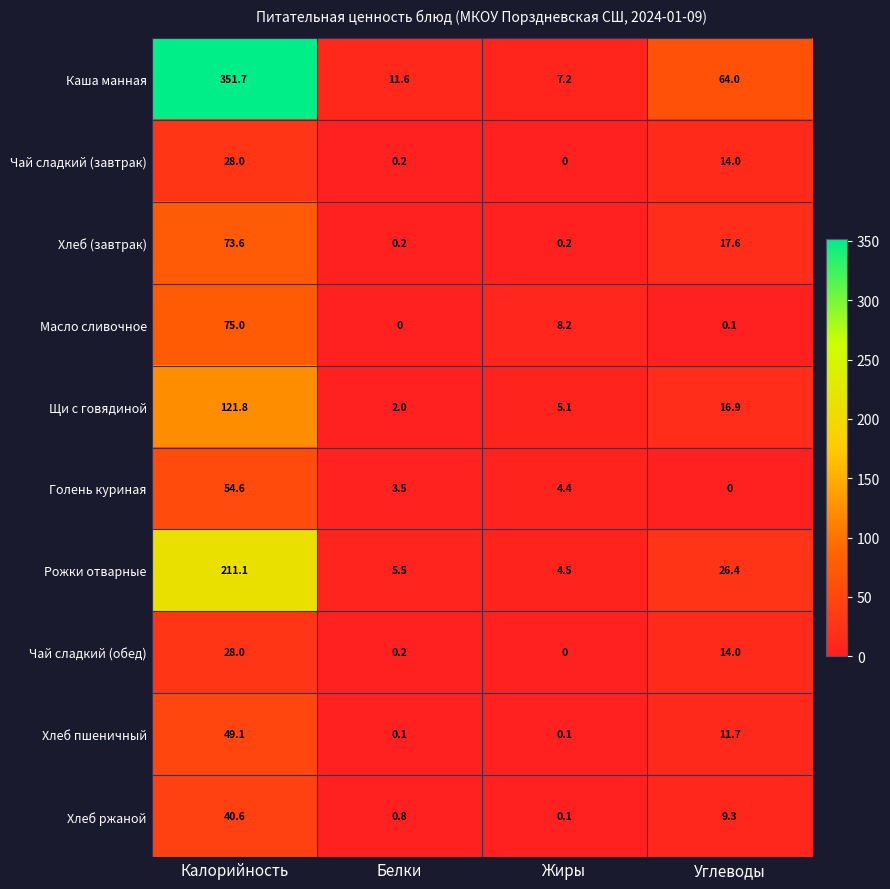

What is the maximum value shown in the chart?

351.7